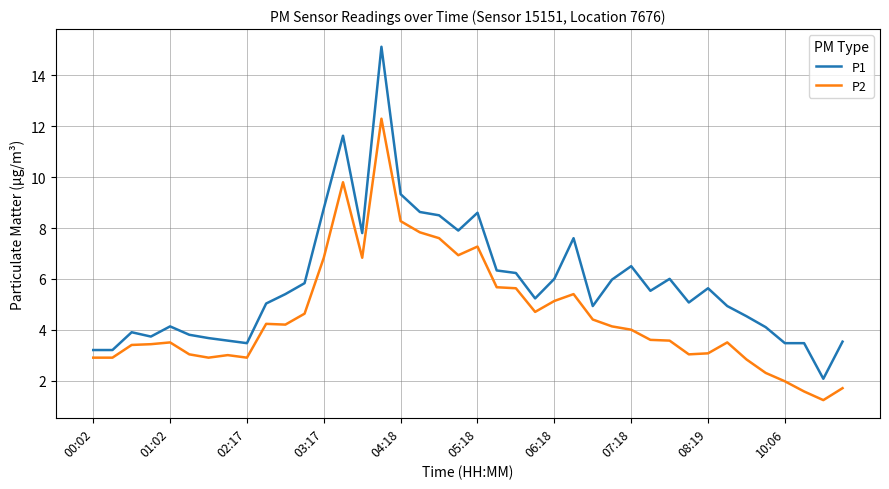

Rank the series by their maximum value, from highest to lowest.

P1, P2